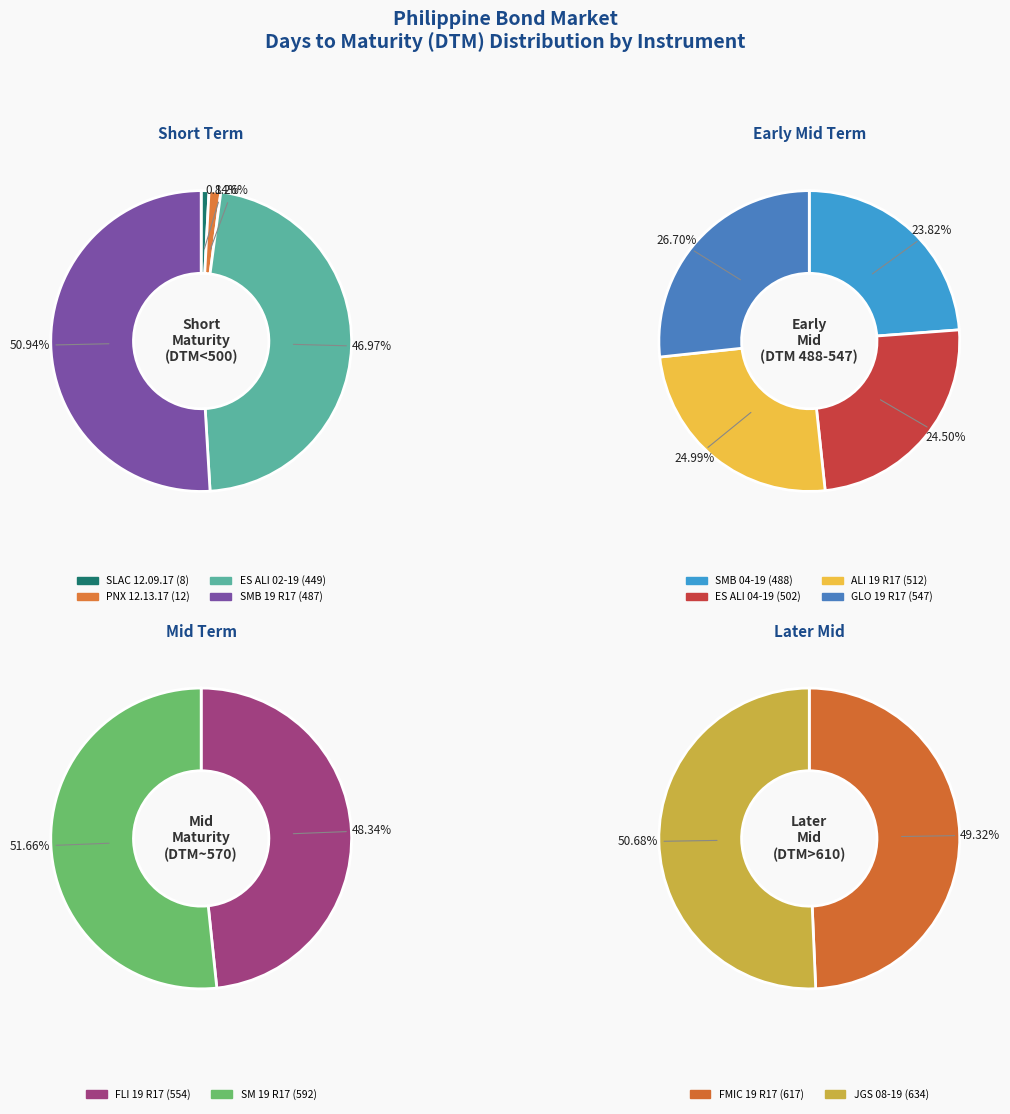

Rank the categories by value from lowest to highest.

SLAC 12.09.17, PNX 12.13.17, ES ALI 02-19, SMB 19 R17, SMB 04-19, ES ALI 04-19, ALI 19 R17, GLO 19 R17, FLI 19 R17, SM 19 R17, FMIC 19 R17, JGS 08-19